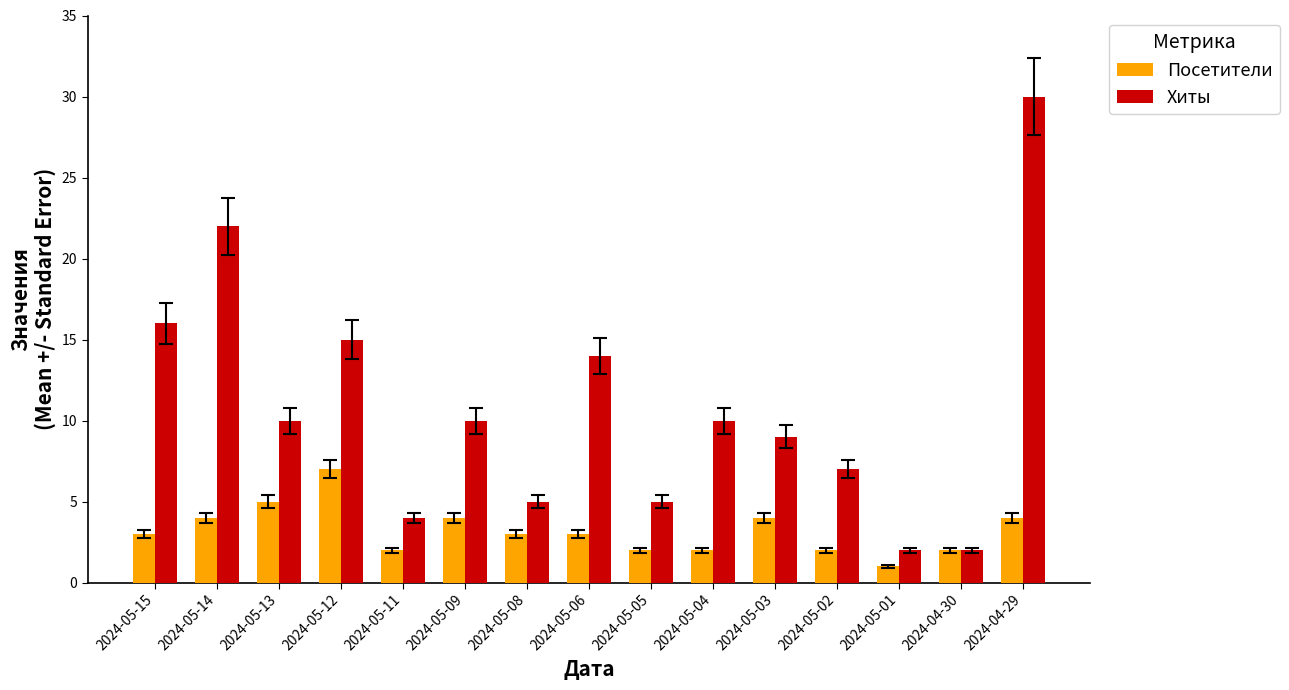

What is the minimum value shown in the chart?

1